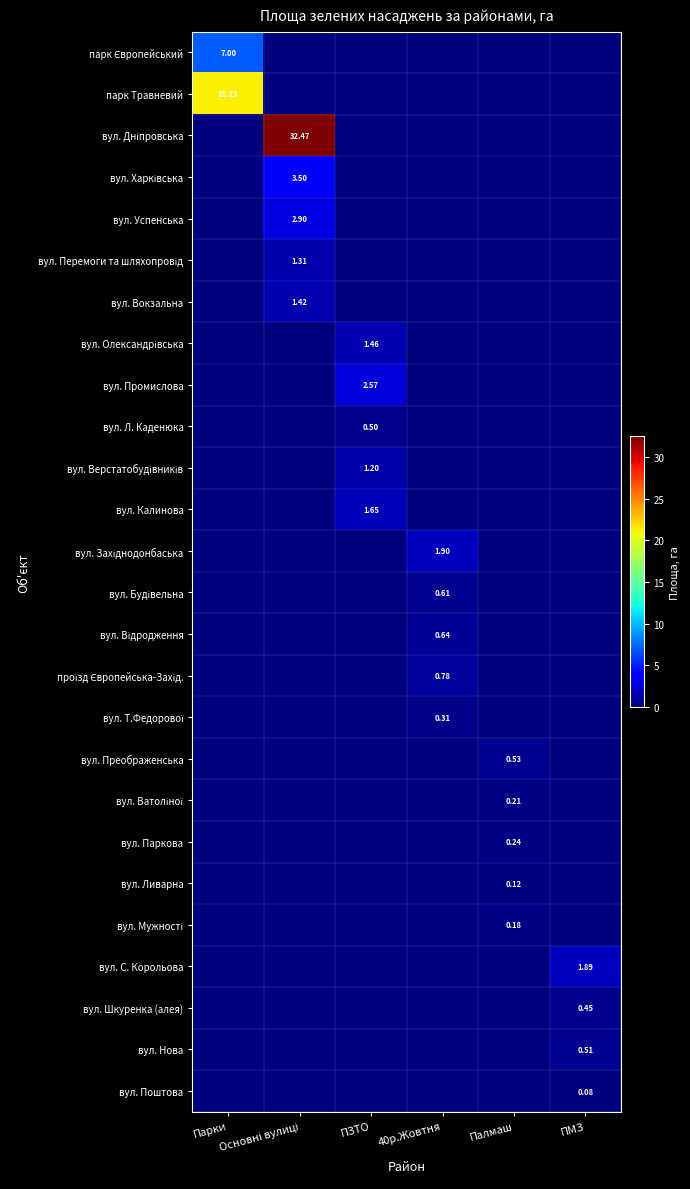

What is the maximum value for вул. Калинова?

1.6